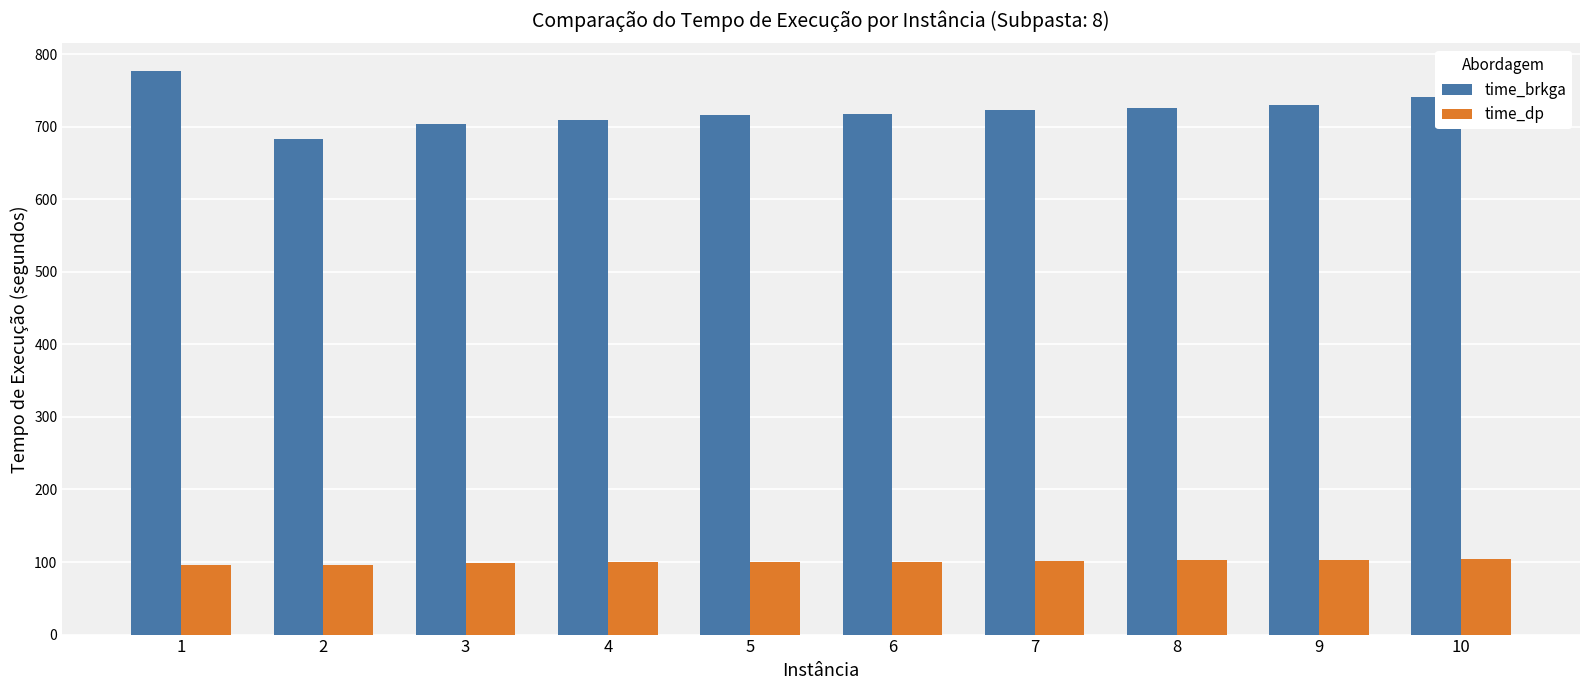

Which series has the largest total across all categories?

time_brkga